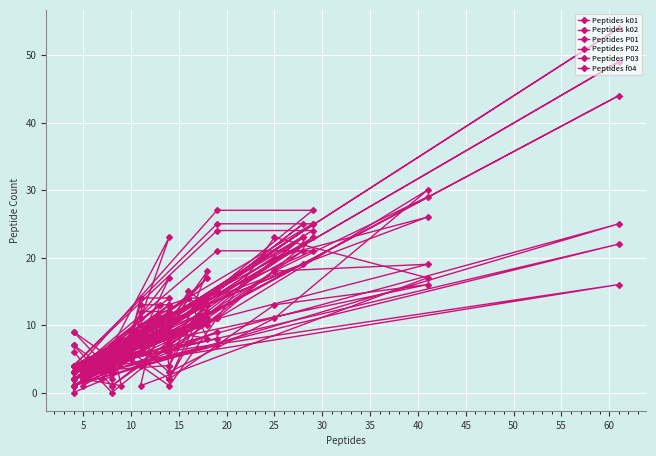

Where is Peptides P01 nearest to the value 25?

20